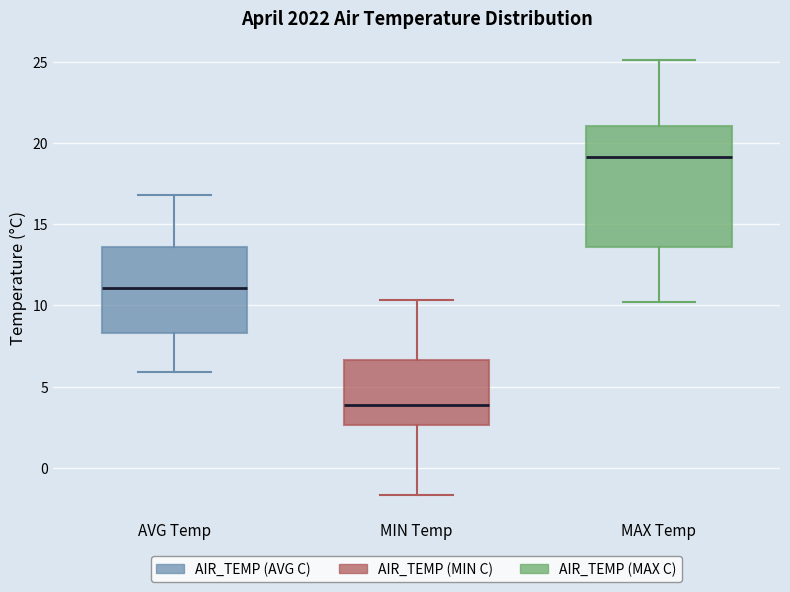

Which box is the tallest, from its lower edge to its upper edge?

MAX Temp